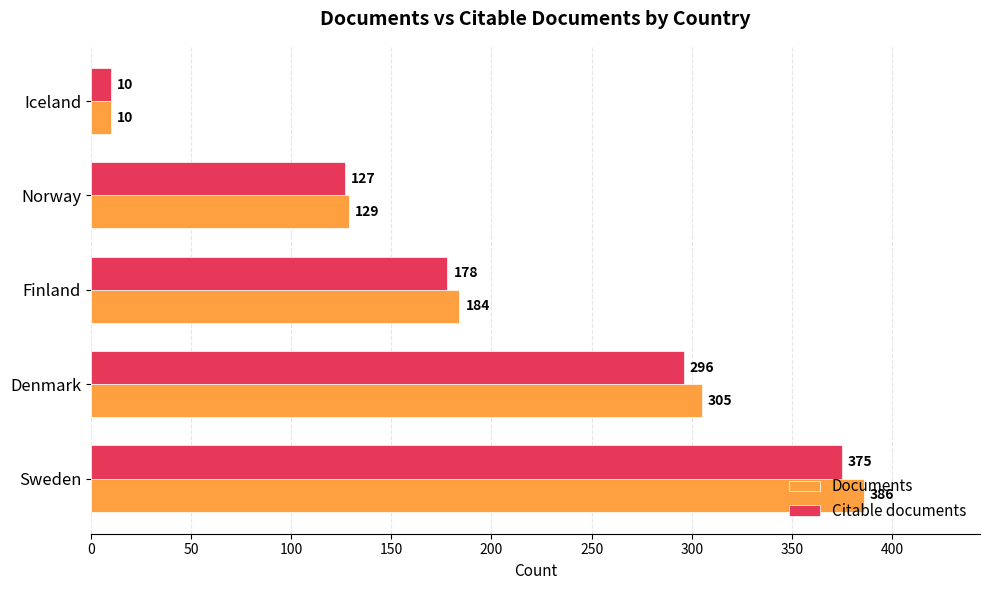

What is the difference between the highest and lowest values at Sweden?

11